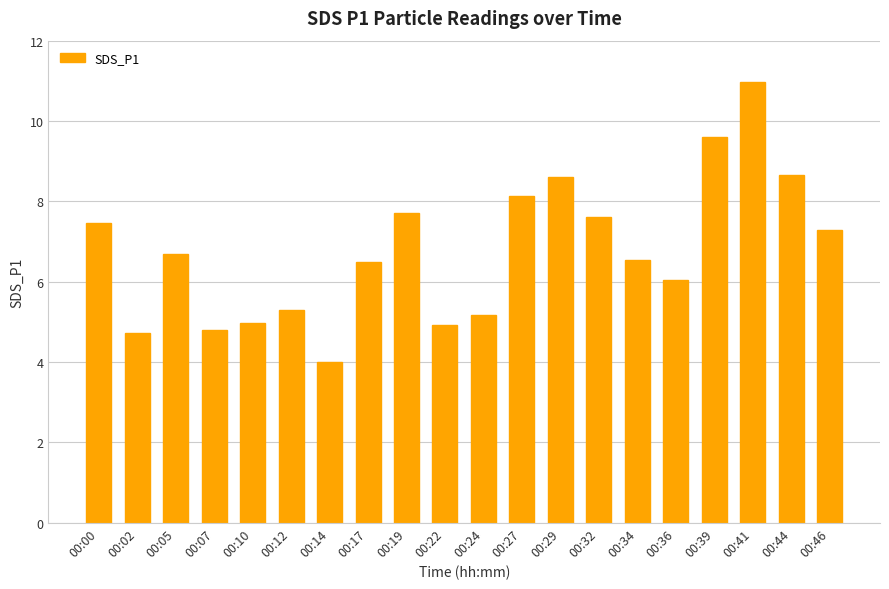

What is the smallest value displayed?

4.0